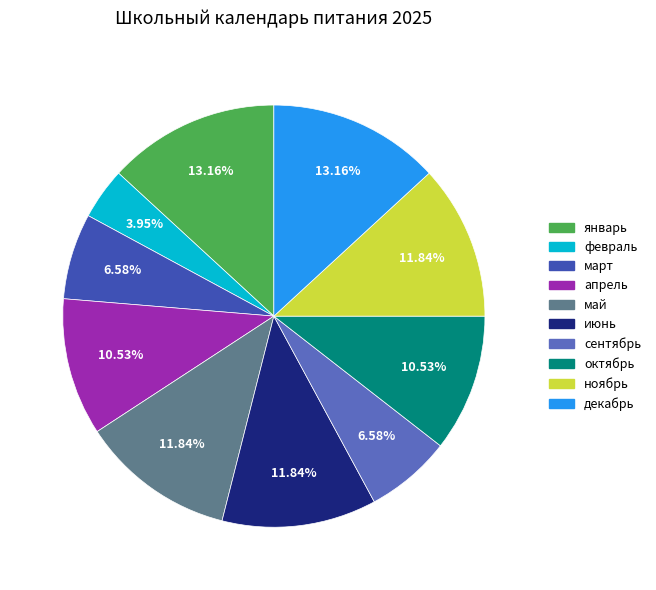

What is the ratio of the value at январь to the value at ноябрь?

1.1